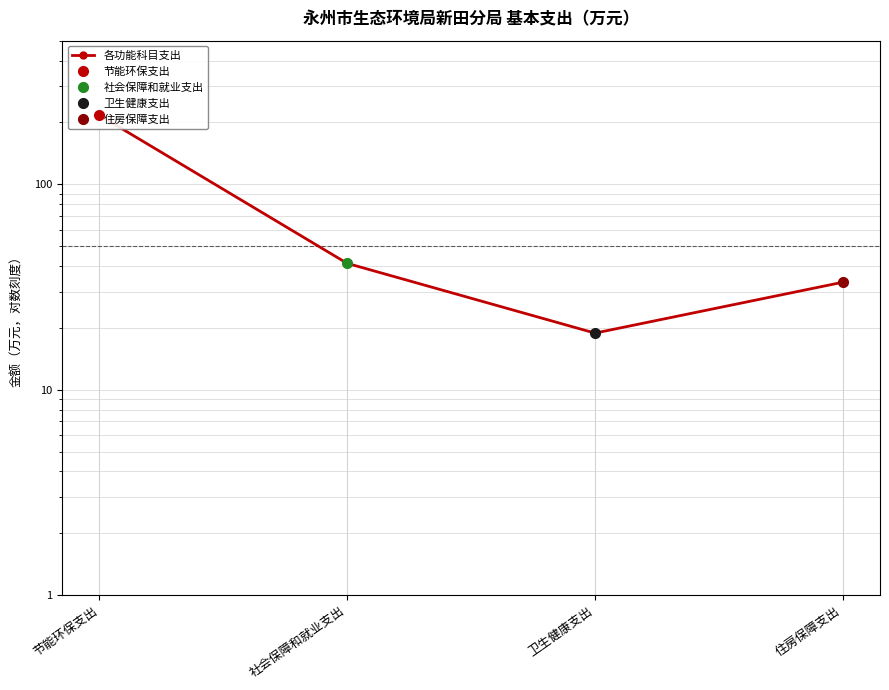

How many series are shown in this chart?

1